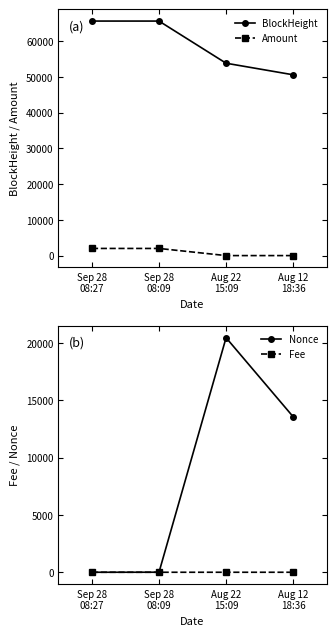

Reading left to right, transcribe all the data shown in this chart.

BlockHeight: 65656.0	65652.0	53854.0	50615.0
Amount: 2003.0	2000.0	2.0	2.0
Nonce: 0.0	3.0	20478.0	13580.0
Fee: 0.0	0.0	0.0	0.0